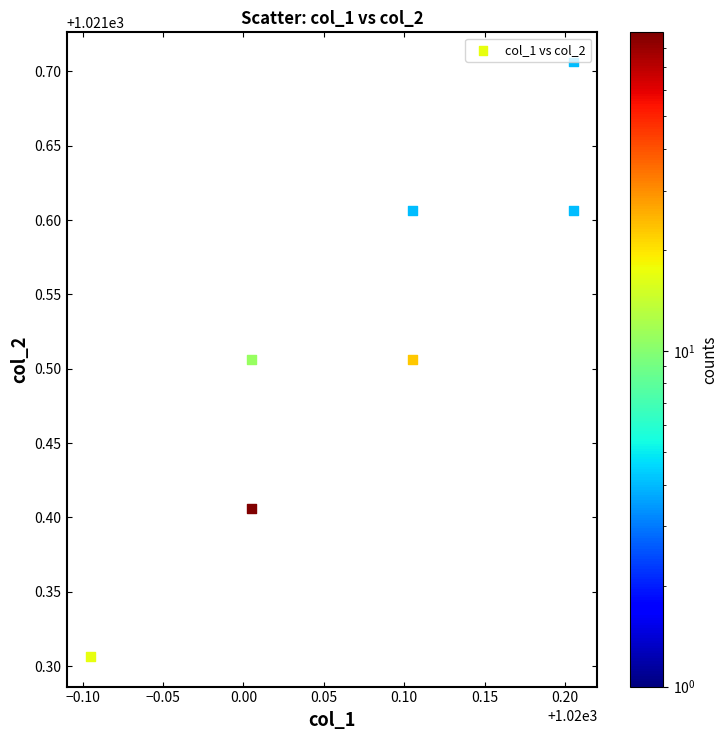

What is the range of X values (max minus min)?

0.3